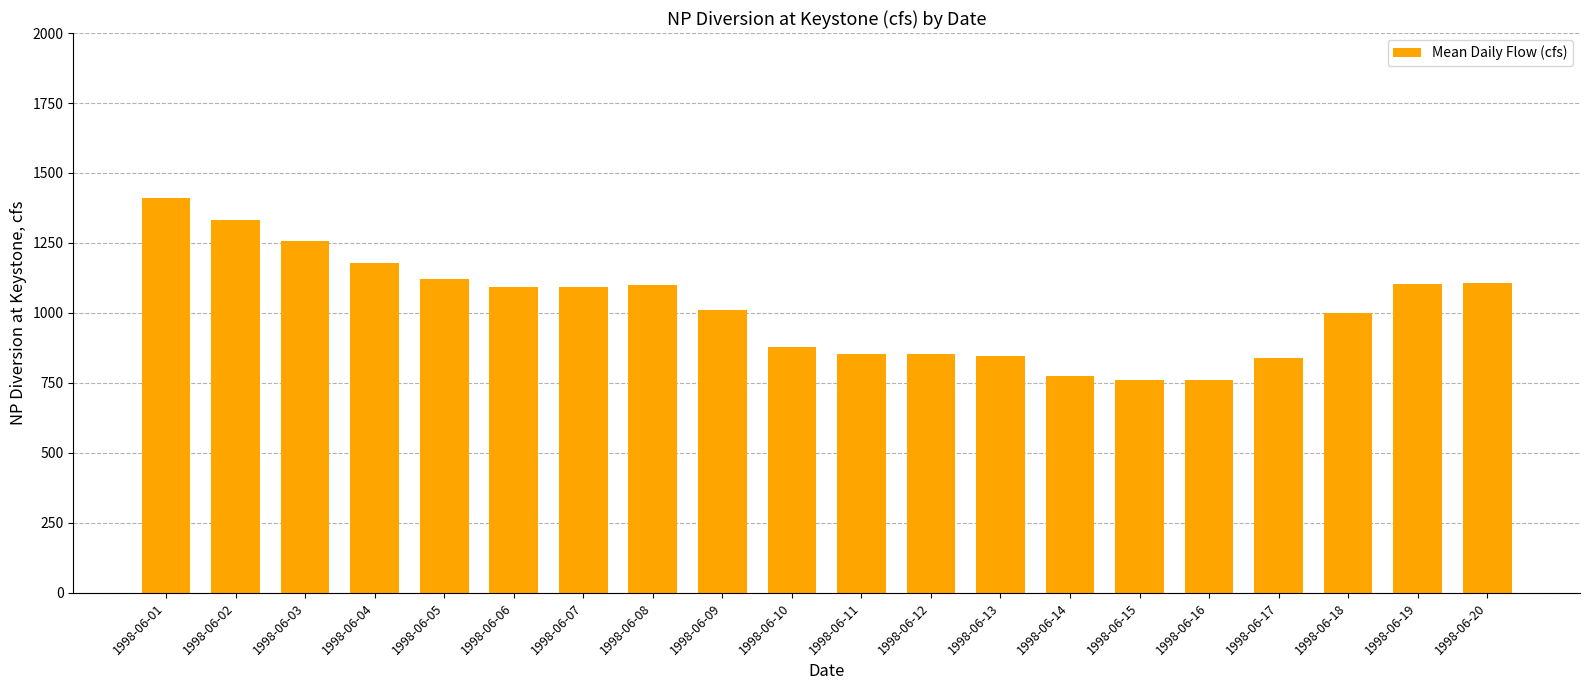

What is the difference between the maximum and second lowest values?

649